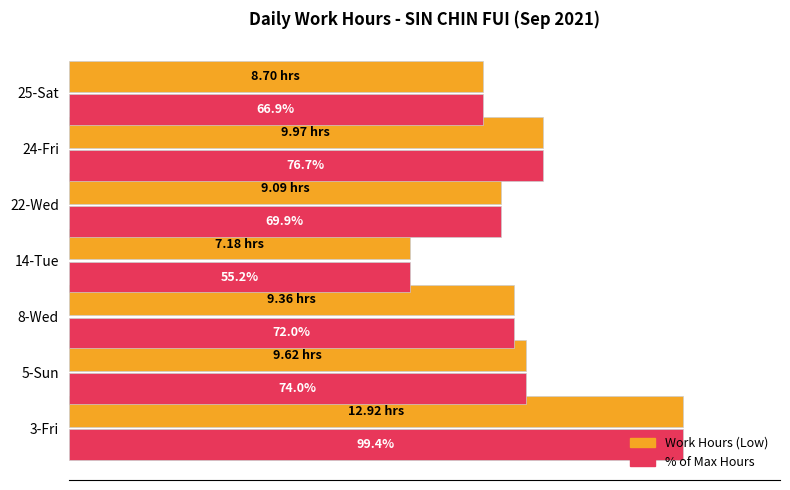

At which category is the sum across all series the highest?

3-Fri